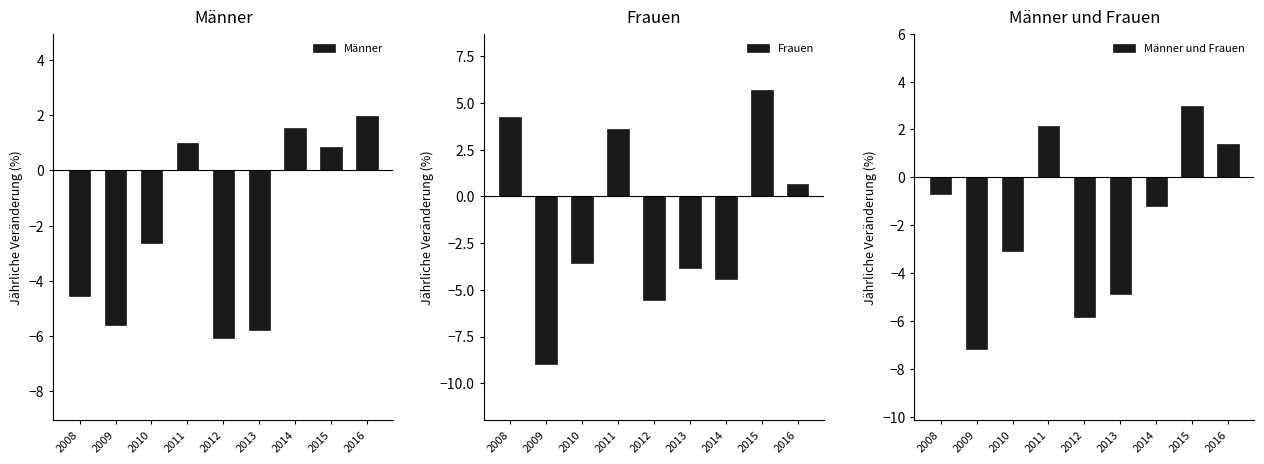

How many values in the Männer und Frauen series are below -1?

5